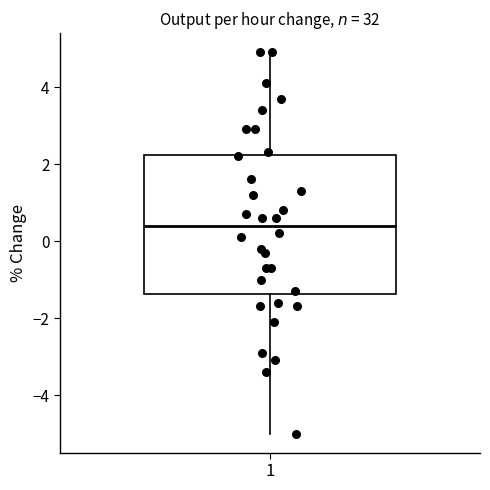

Read this box plot against the y-axis: the position of the median line, the range covered by the box, and the ends of both whiskers. The values are not printed on the chart, so give them approximately, as read against the axis.

median 0.4, box -1.4 to 2.2, whiskers -5.0 to 5.0